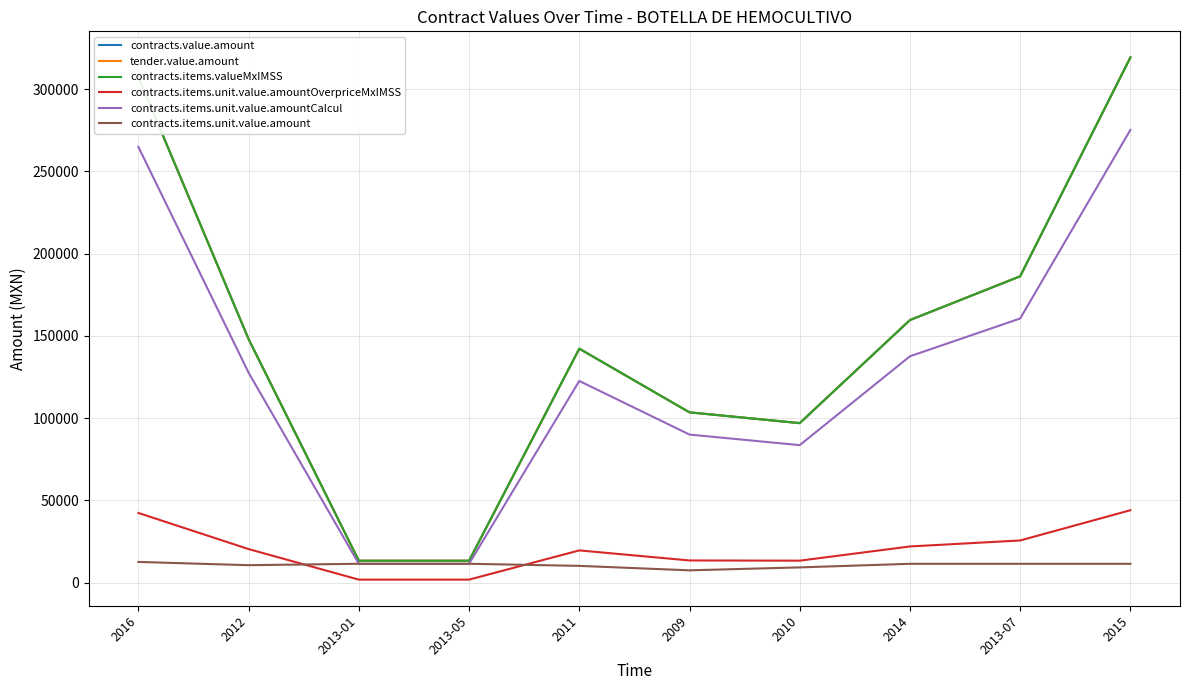

True or false: contracts.items.unit.value.amountCalcul has more than 2 interior local peaks.

False